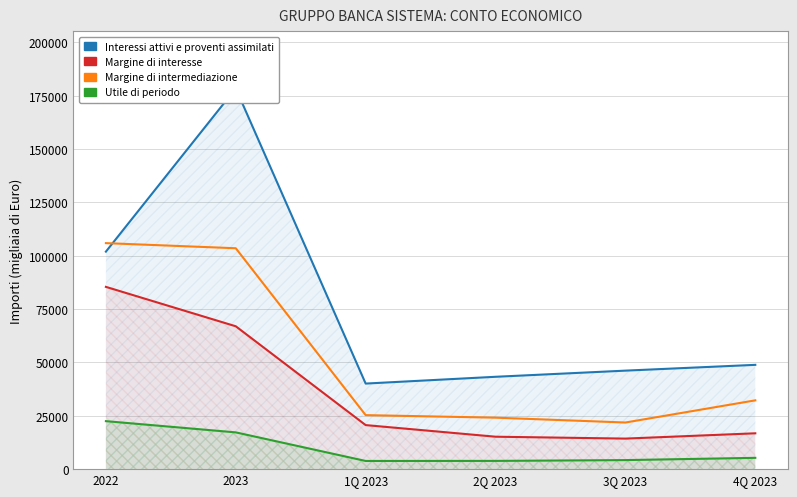

Which category has the highest value in the Interessi attivi e proventi assimilati series?

2023